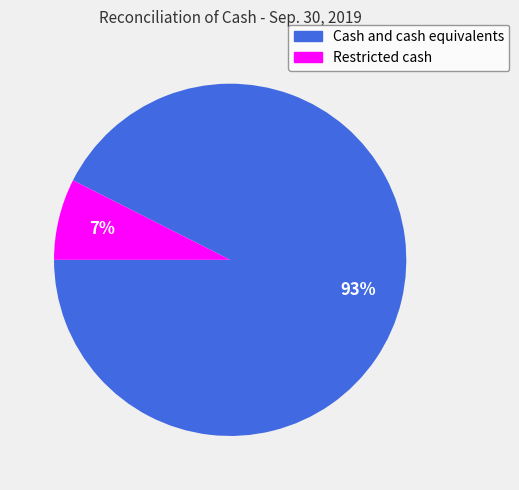

Which has a higher value, Cash and cash equivalents or Restricted cash?

Cash and cash equivalents